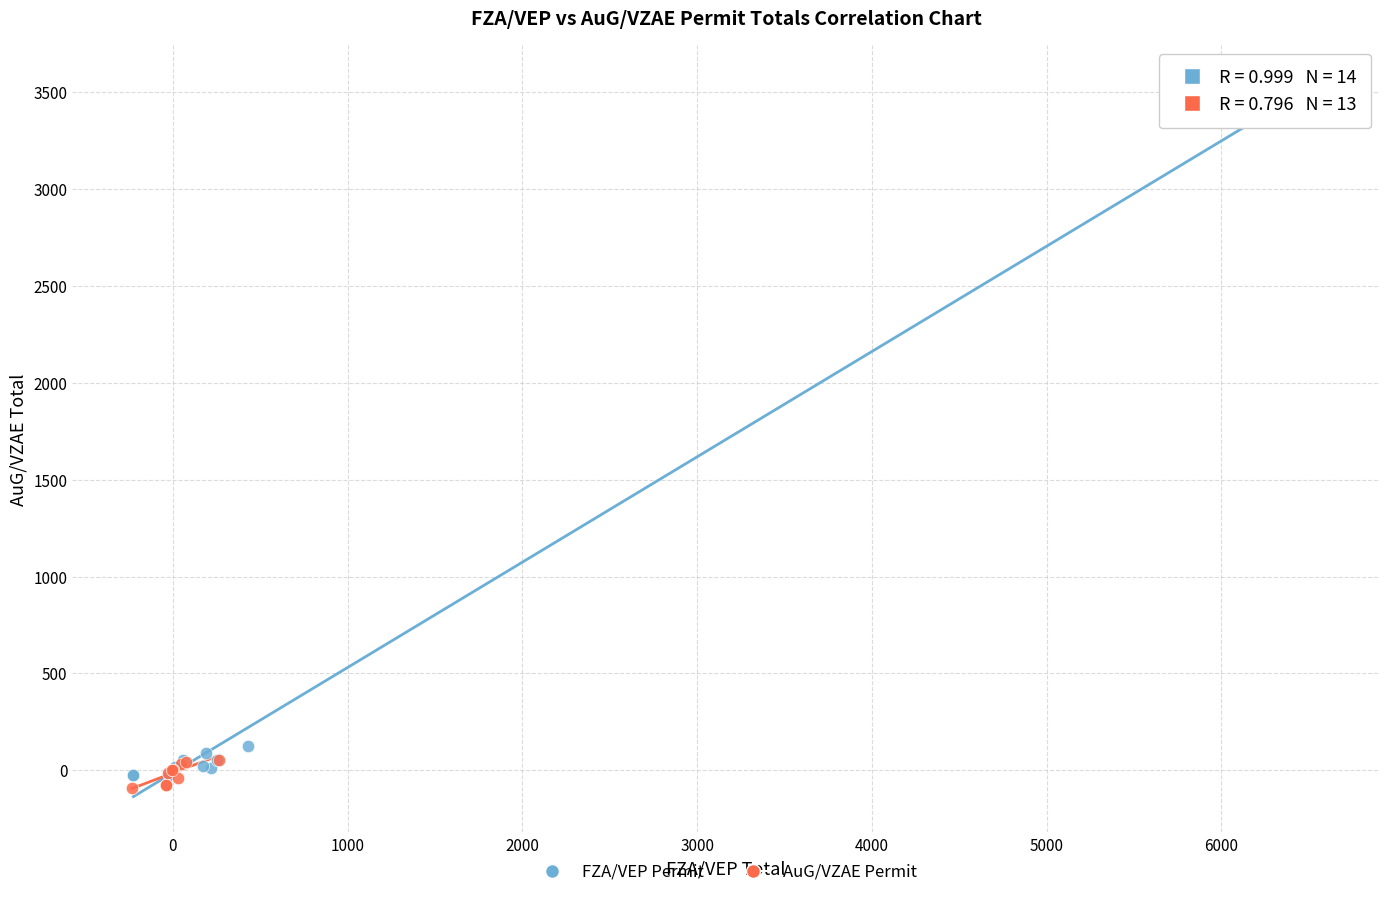

Which series contains the highest Y value?

FZA/VEP Permit